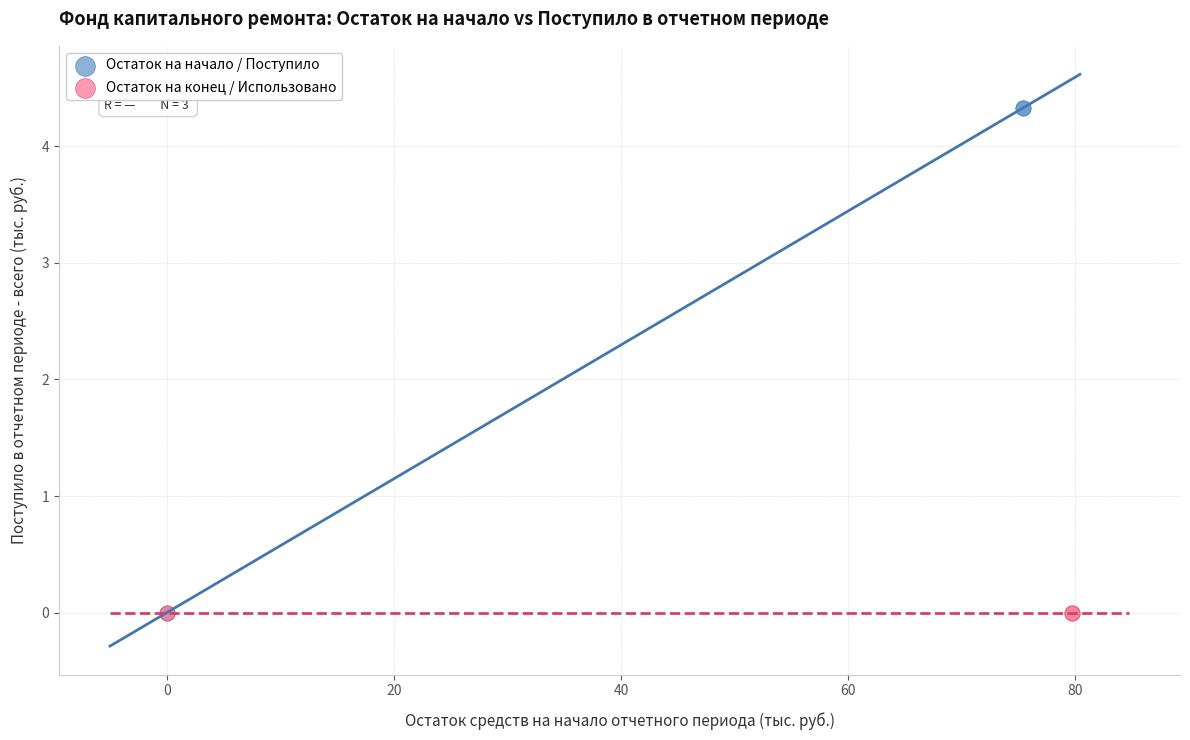

Which series contains the highest Y value?

Остаток на начало / Поступило